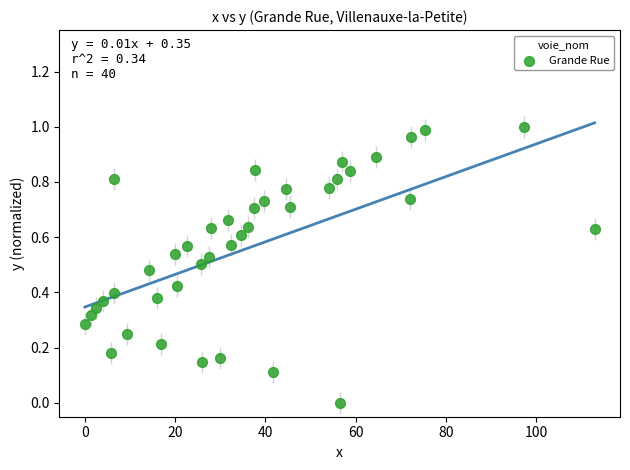

What is the range of X values (max minus min)?

113.0